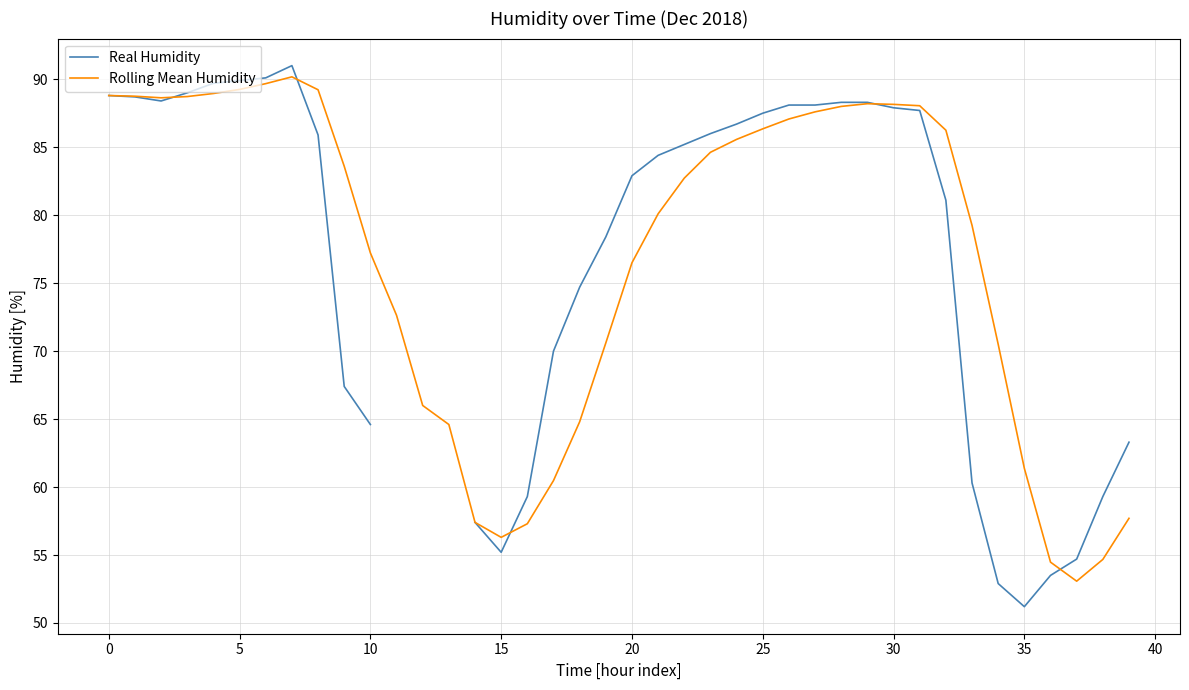

Which series has the largest total across all categories?

Rolling Mean Humidity